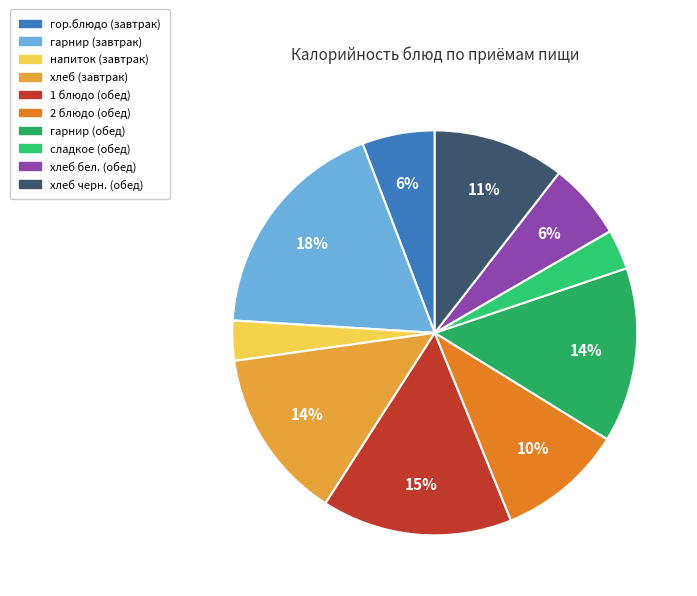

How many segments does this pie chart have?

10